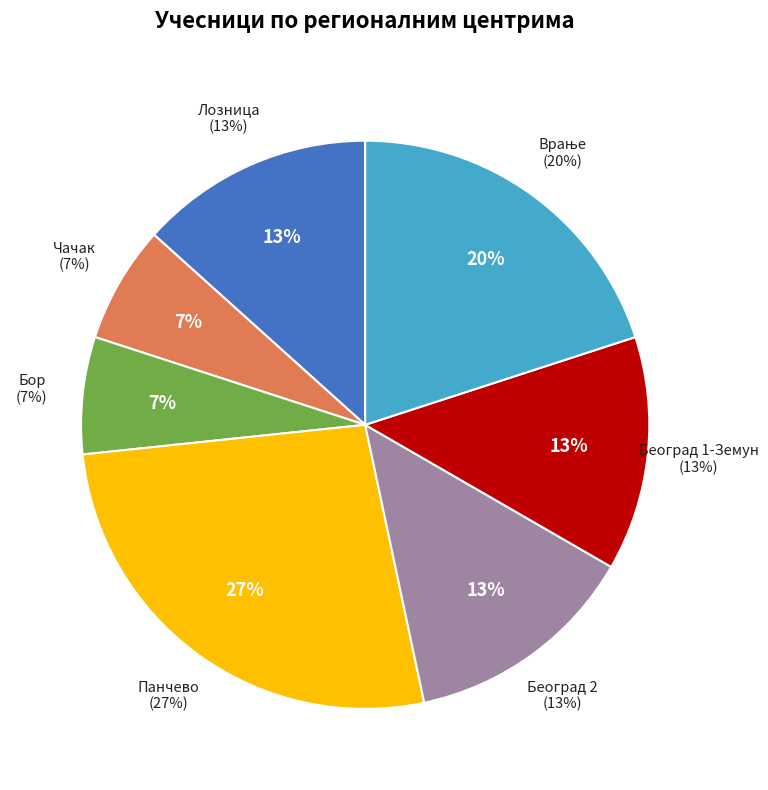

How many slices are in this pie chart?

3